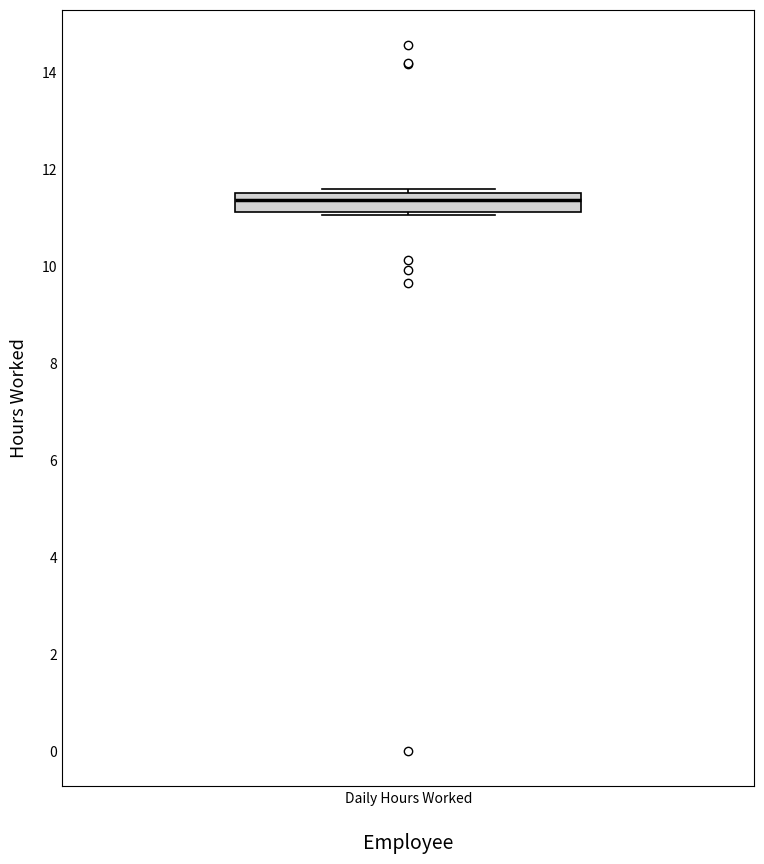

Read this box plot against the y-axis: the position of the median line, the range covered by the box, and the ends of both whiskers. The values are not printed on the chart, so give them approximately, as read against the axis.

median 11.4, box 11.2 to 11.6, whiskers 11.0 to 11.6 (just above the box's upper edge)